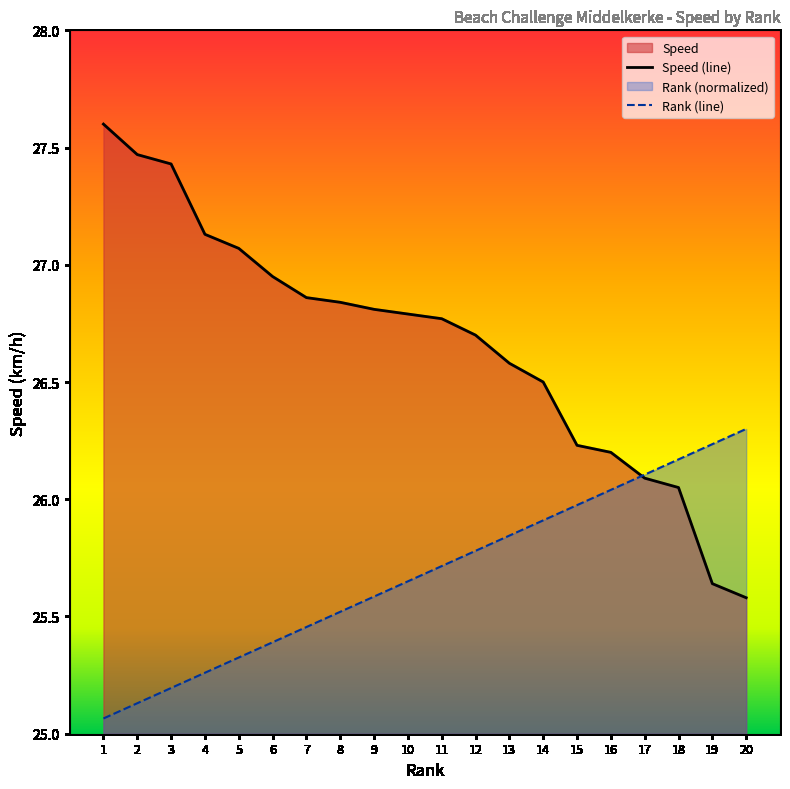

What is the greatest value displayed?

27.6